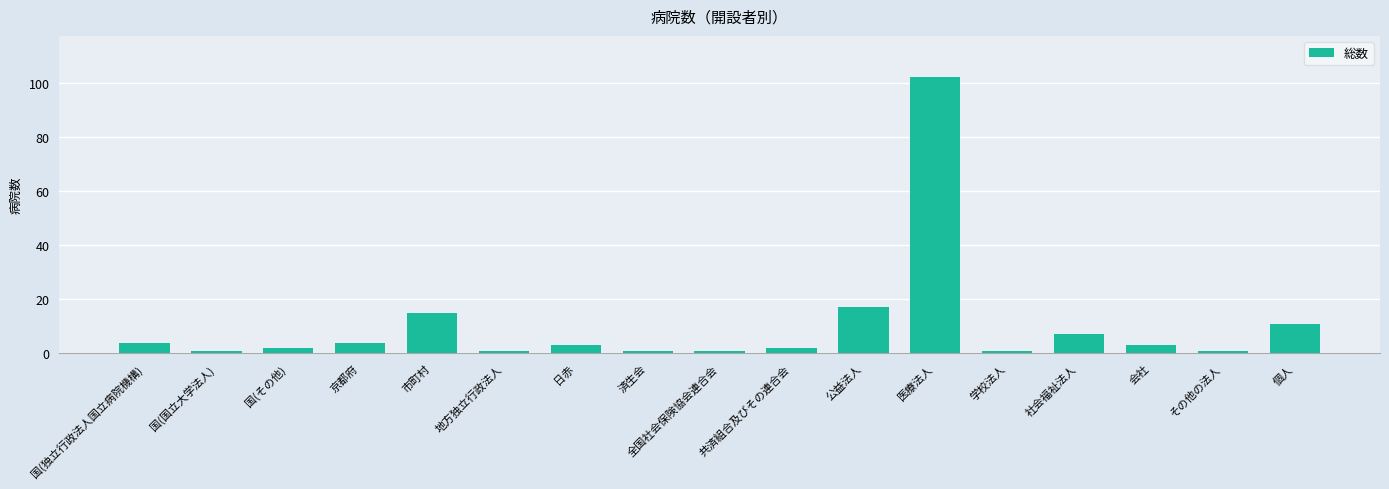

What is the change in value from 公益法人 to 医療法人?

+85